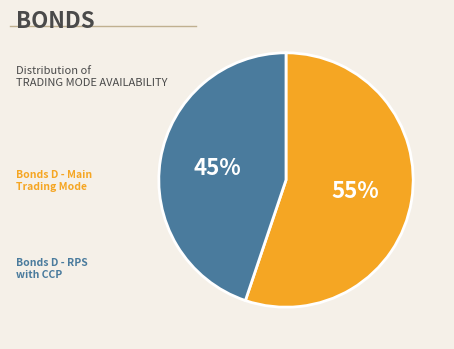

To the nearest percent, what is the average slice percentage?

50%